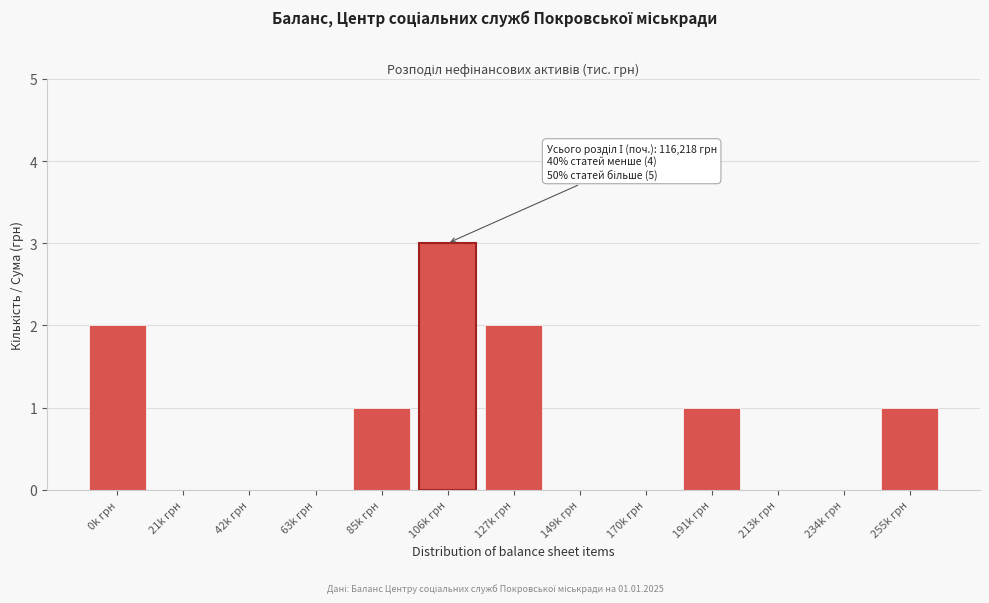

Reading left to right, what are all the values shown in this chart?

0k грн=2	21k грн=0	42k грн=0	63k грн=0	85k грн=1	106k грн=3	127k грн=2	149k грн=0	170k грн=0	191k грн=1	213k грн=0	234k грн=0	255k грн=1